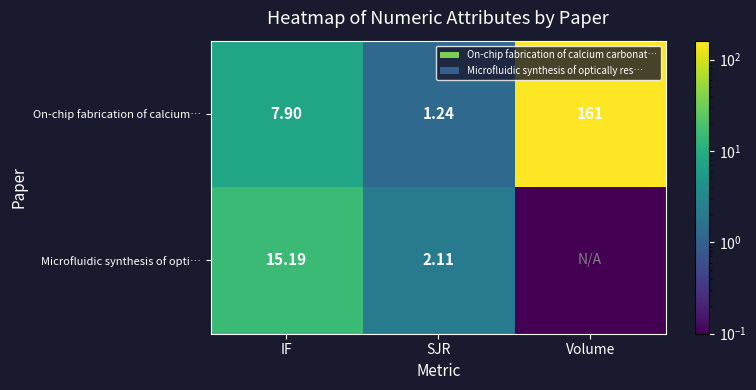

At which label is On-chip fabrication of calcium… closest to 81?

IF